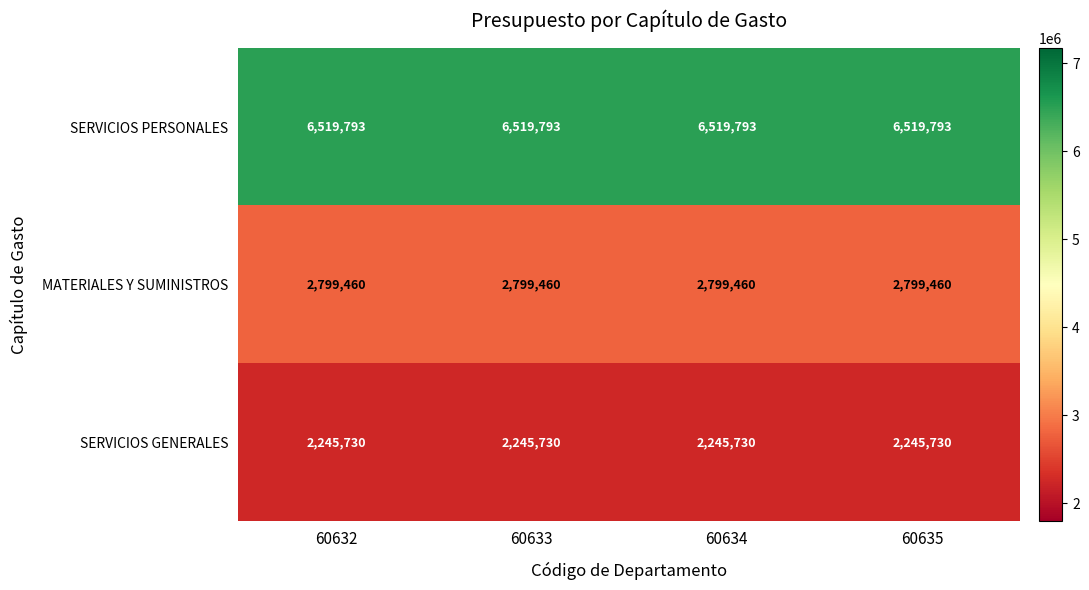

Count the number of data series in this chart.

3